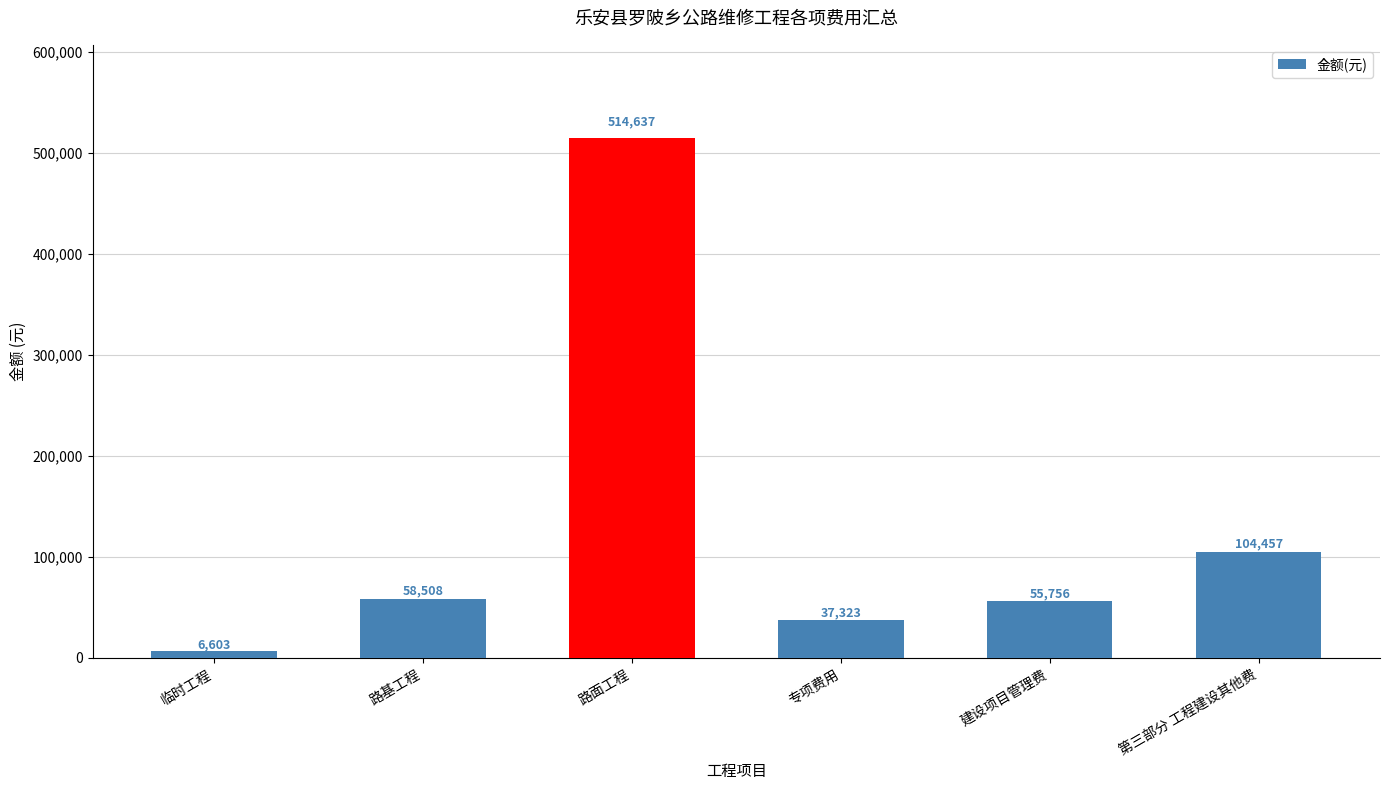

Which label corresponds to the largest value in the chart?

路面工程